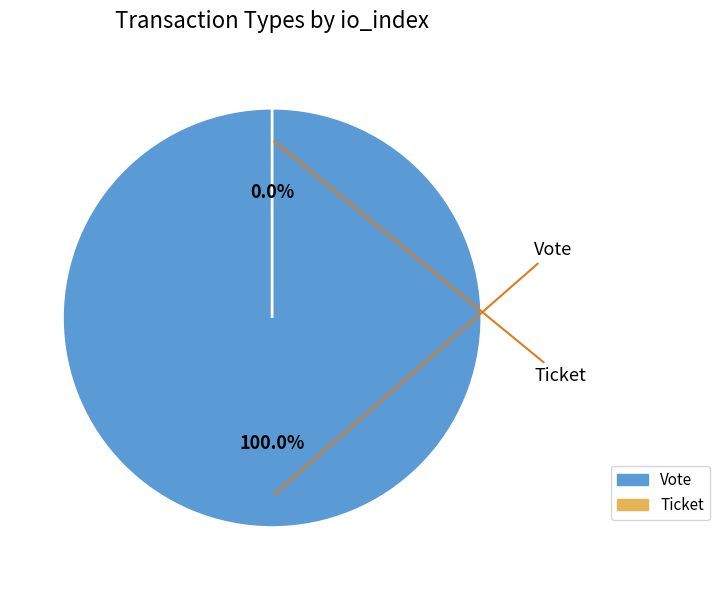

To the nearest percent, what is the difference between the largest and smallest slice percentages?

100%